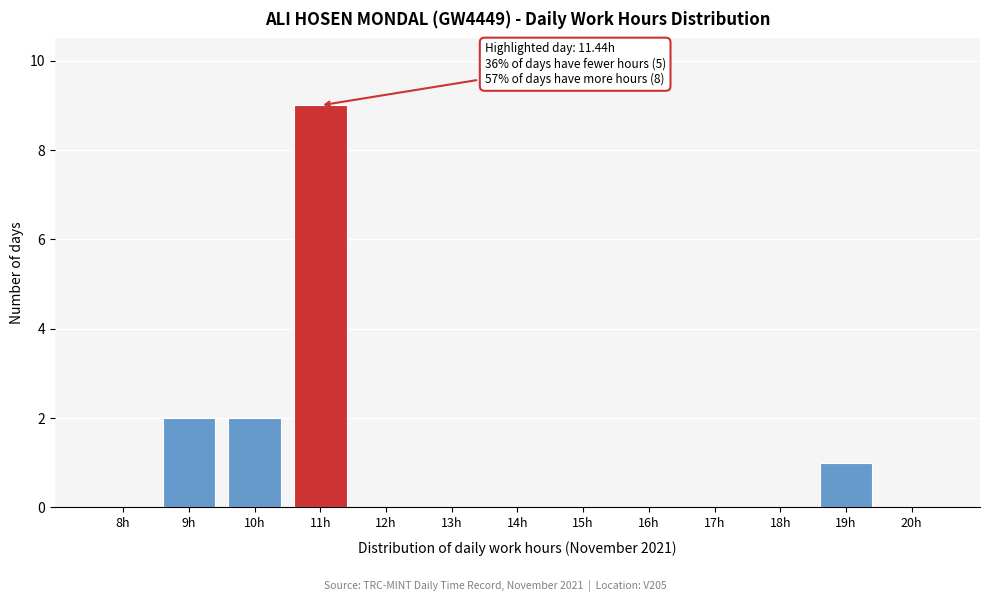

Reading left to right, list all the values displayed in this chart.

8h=0	9h=2	10h=2	11h=9	12h=0	13h=0	14h=0	15h=0	16h=0	17h=0	18h=0	19h=1	20h=0